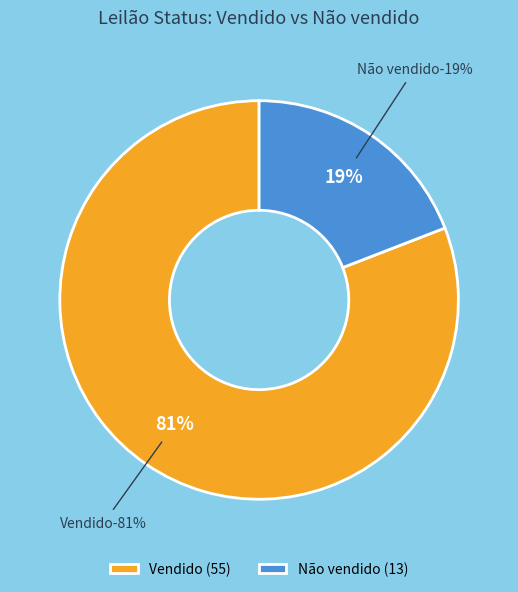

What is the largest slice in the pie chart?

Vendido